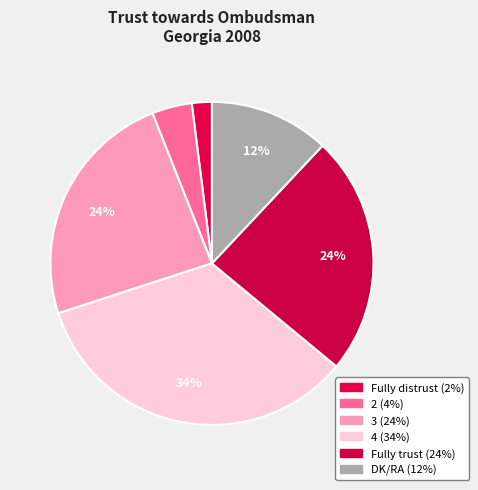

Which slice is the largest?

4